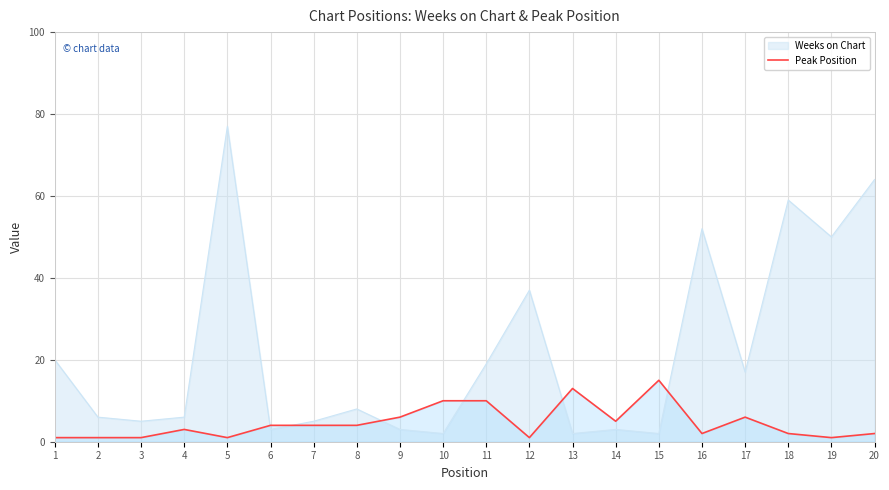

The value of Weeks on Chart at 3 is 5. True or false?

True